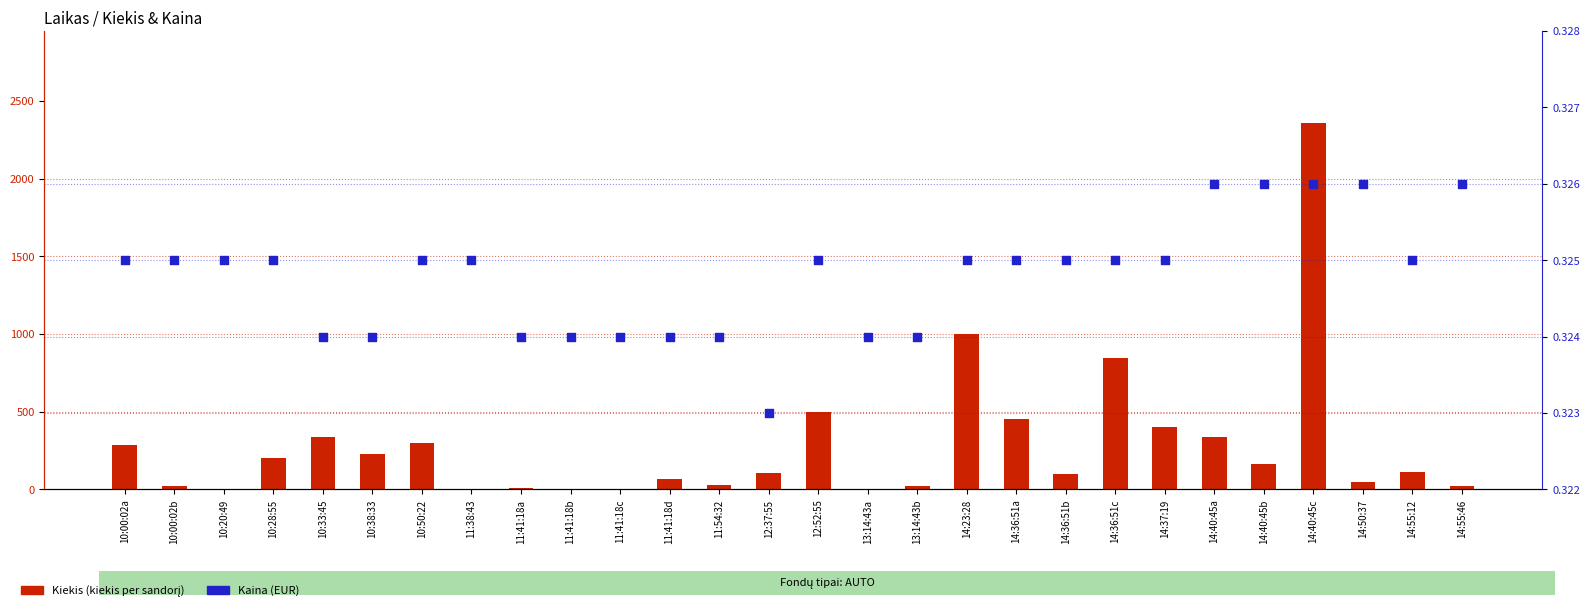

What are all the series names shown in the legend?

Kiekis, Kaina